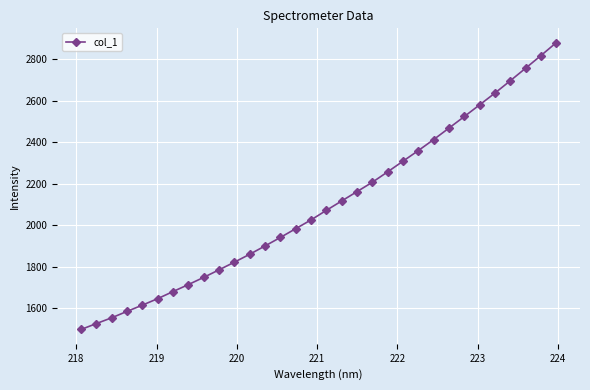

What is the value of the 4th point from the left?

1586.1